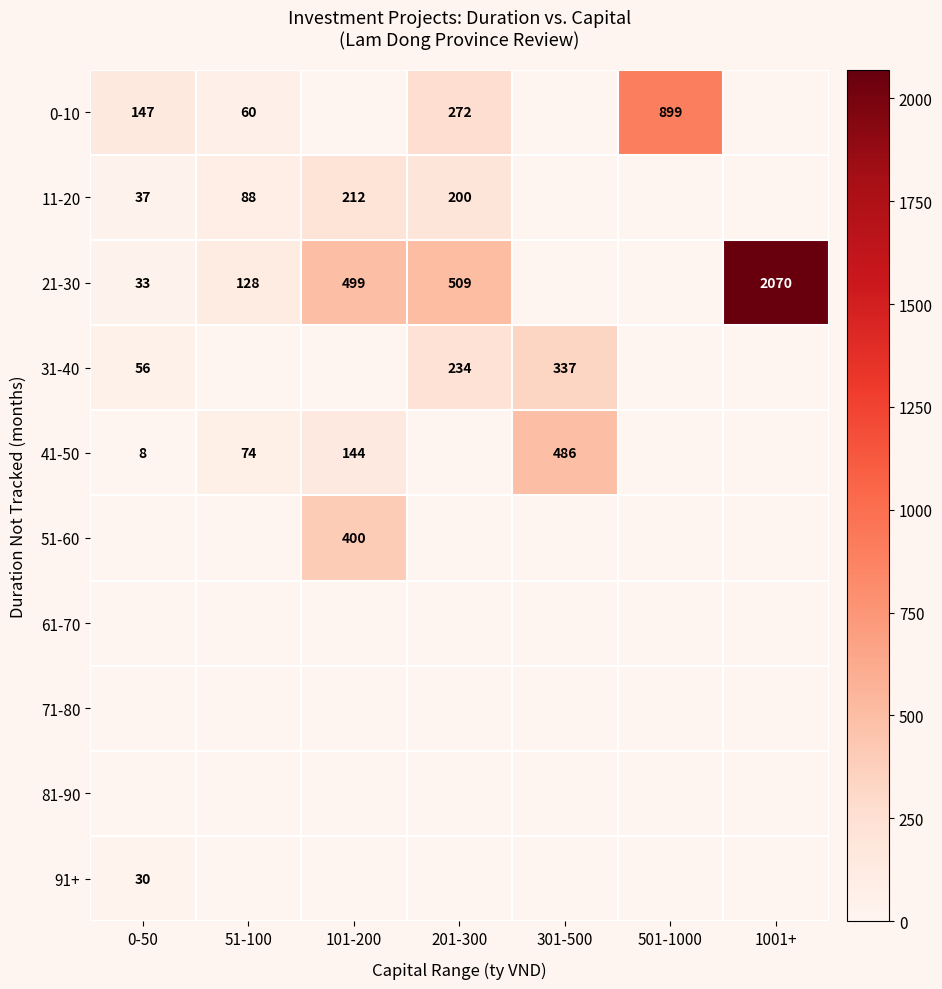

Is it true that 41-50 equals 74 at 51-100?

True